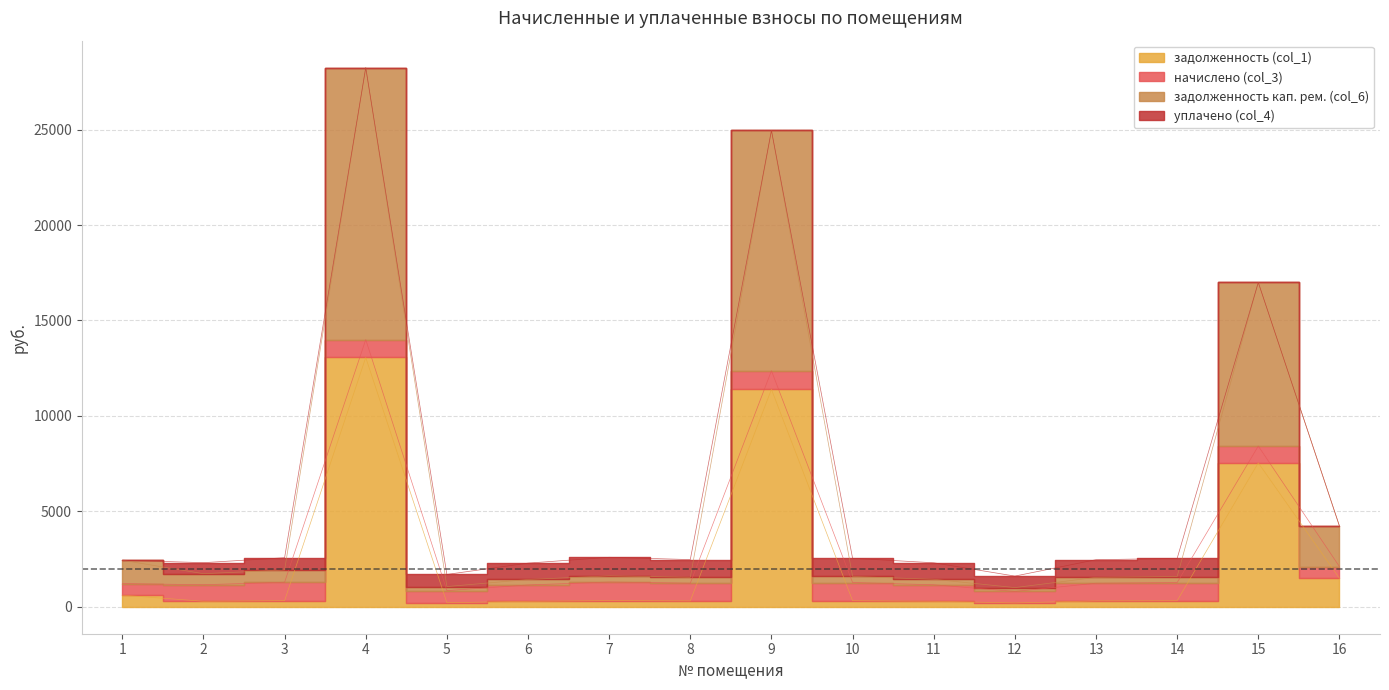

In задолженность (col_1), how many points are higher than both neighbors (excluding endpoints)?

4